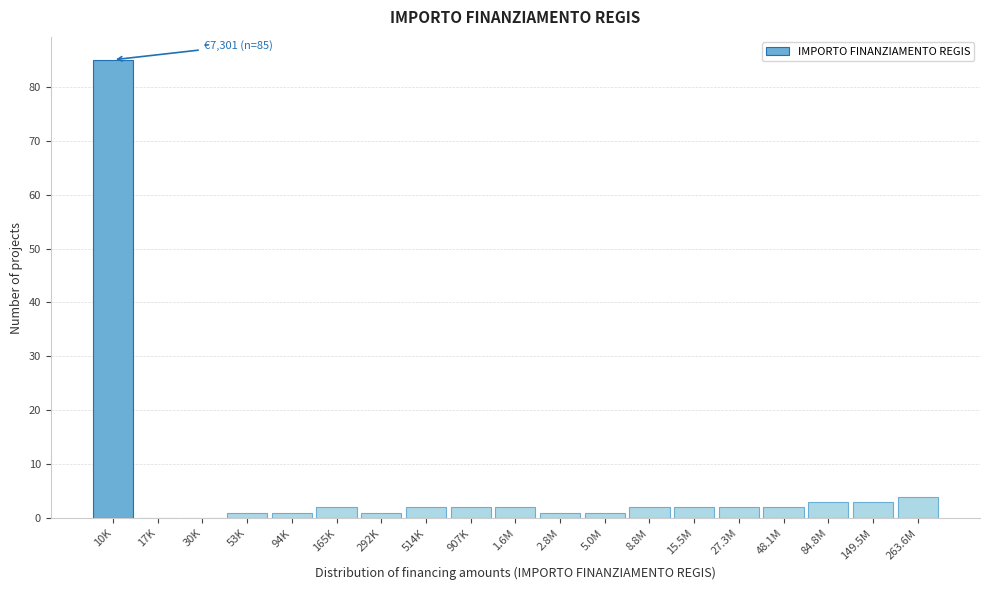

Reading right to left, what are all the values shown in this chart?

263.6M=4	149.5M=3	84.8M=3	48.1M=2	27.3M=2	15.5M=2	8.8M=2	5.0M=1	2.8M=1	1.6M=2	907K=2	514K=2	292K=1	165K=2	94K=1	53K=1	30K=0	17K=0	10K=85